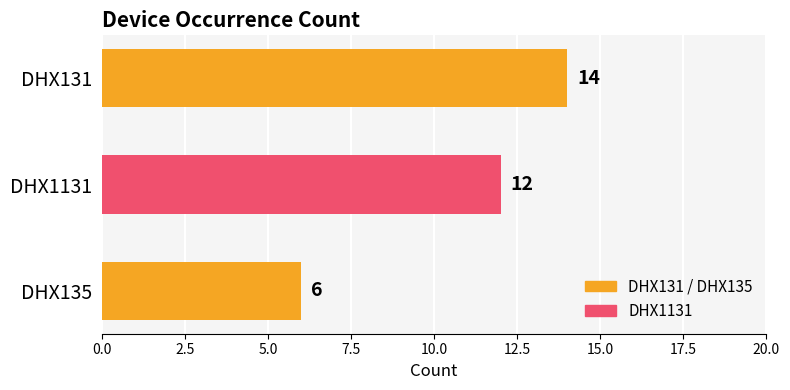

Reading top to bottom, what are all the values shown in this chart?

DHX131=14	DHX1131=12	DHX135=6